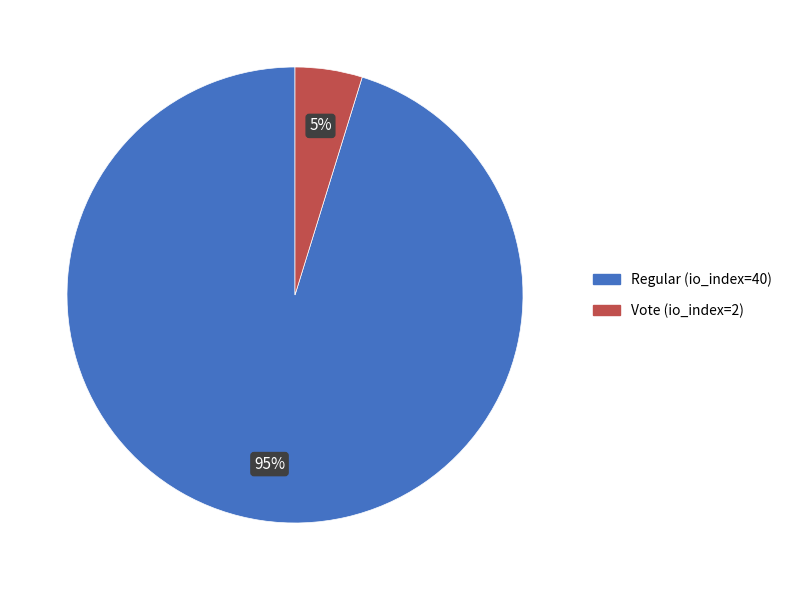

What is the largest slice in the pie chart?

Regular (io_index=40)